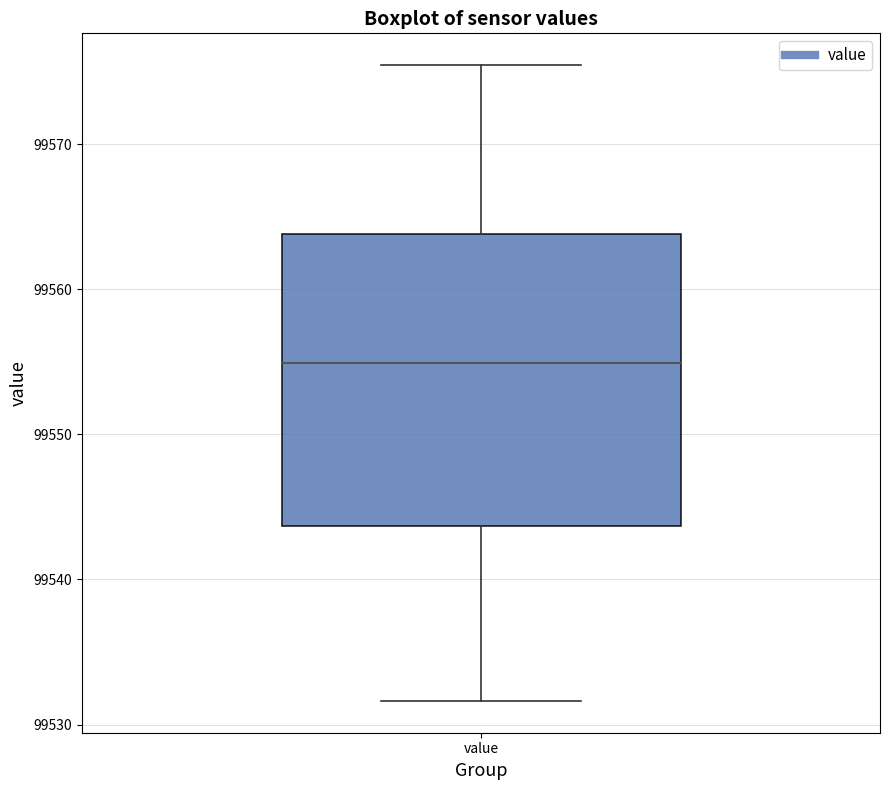

Read this box plot against the y-axis: the position of the median line, the range covered by the box, and the ends of both whiskers. The values are not printed on the chart, so give them approximately, as read against the axis.

median 99555, box 99544 to 99564, whiskers 99532 to 99575